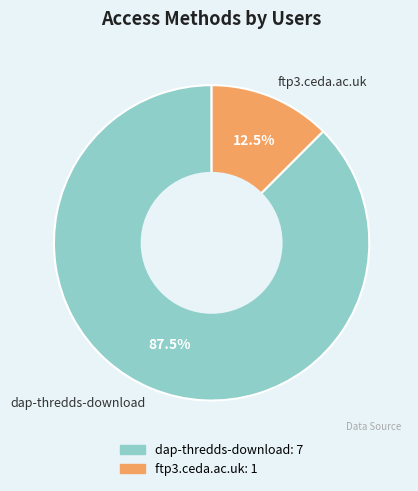

Do dap-thredds-download and ftp3.ceda.ac.uk together represent more than half of the pie?

Yes